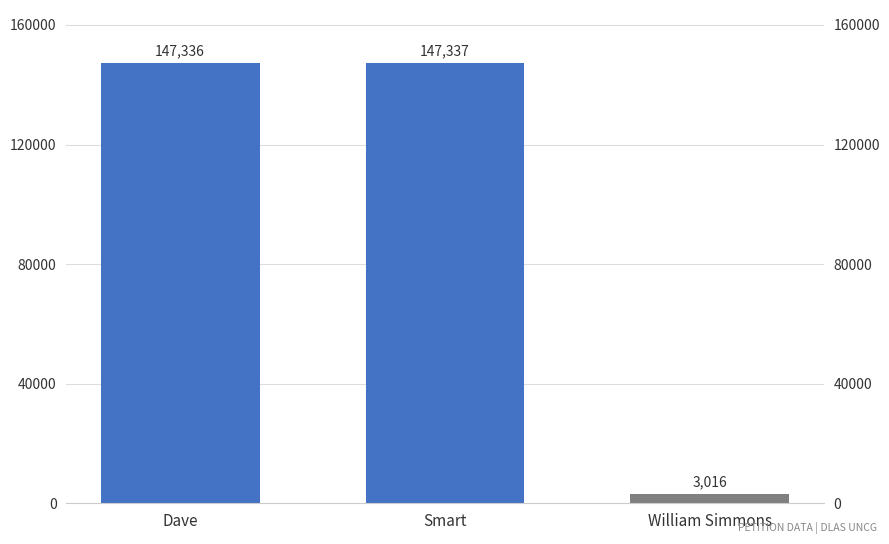

Reading left to right, transcribe all the data shown in this chart.

147336	147337	3016